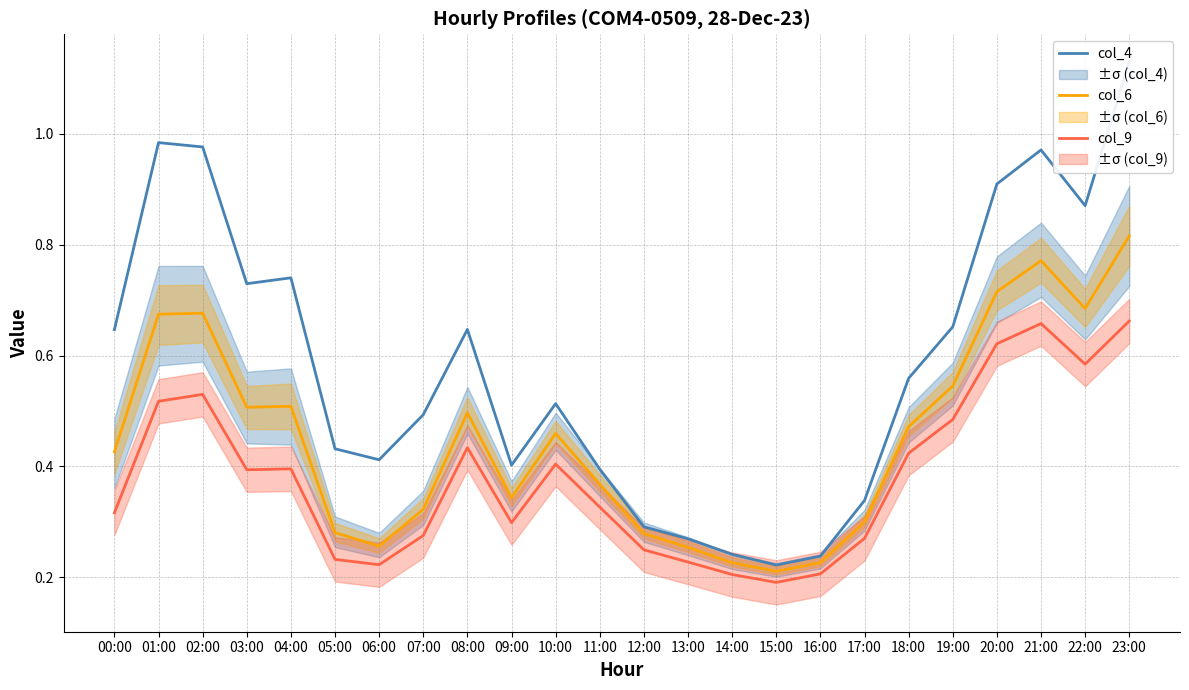

Is the value of col_4 at 19:00 greater than the value of col_6 at 00:00?

Yes